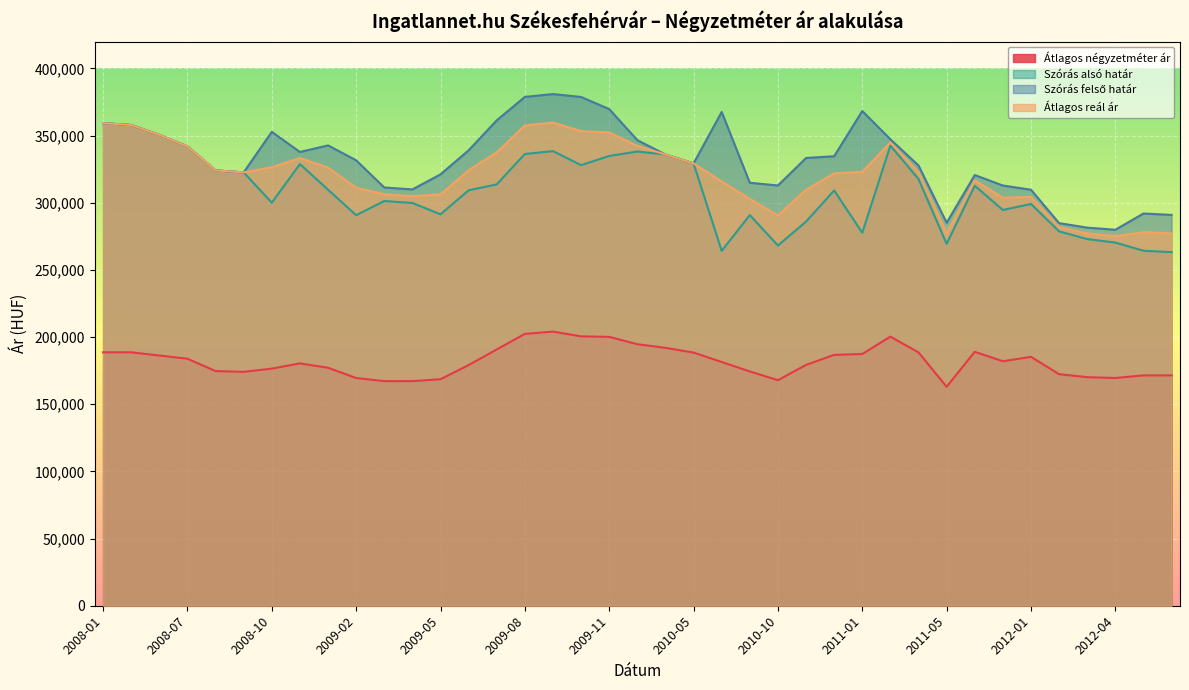

What is the minimum value for Szórás felső határ?

279906